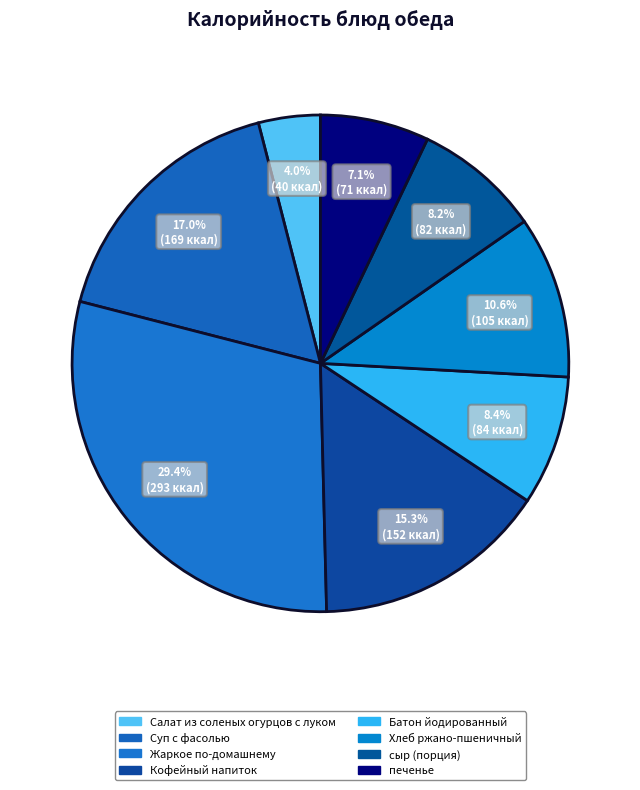

How many slices are in this pie chart?

8